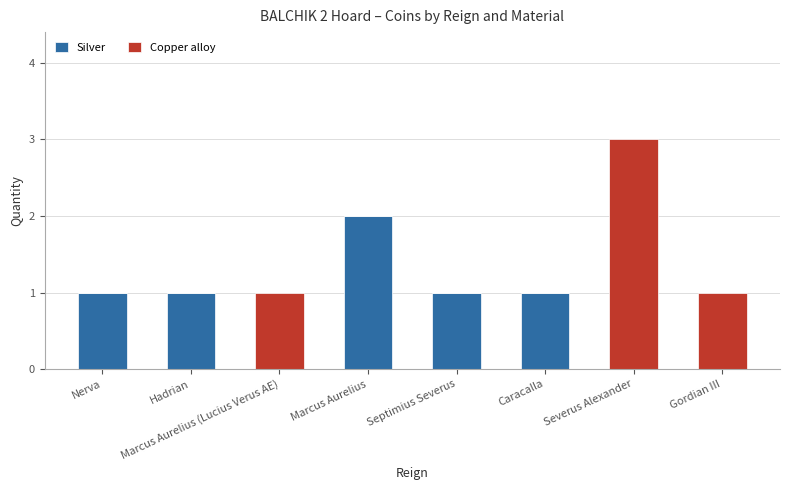

The Silver series shows 1 at Hadrian. True or false?

True